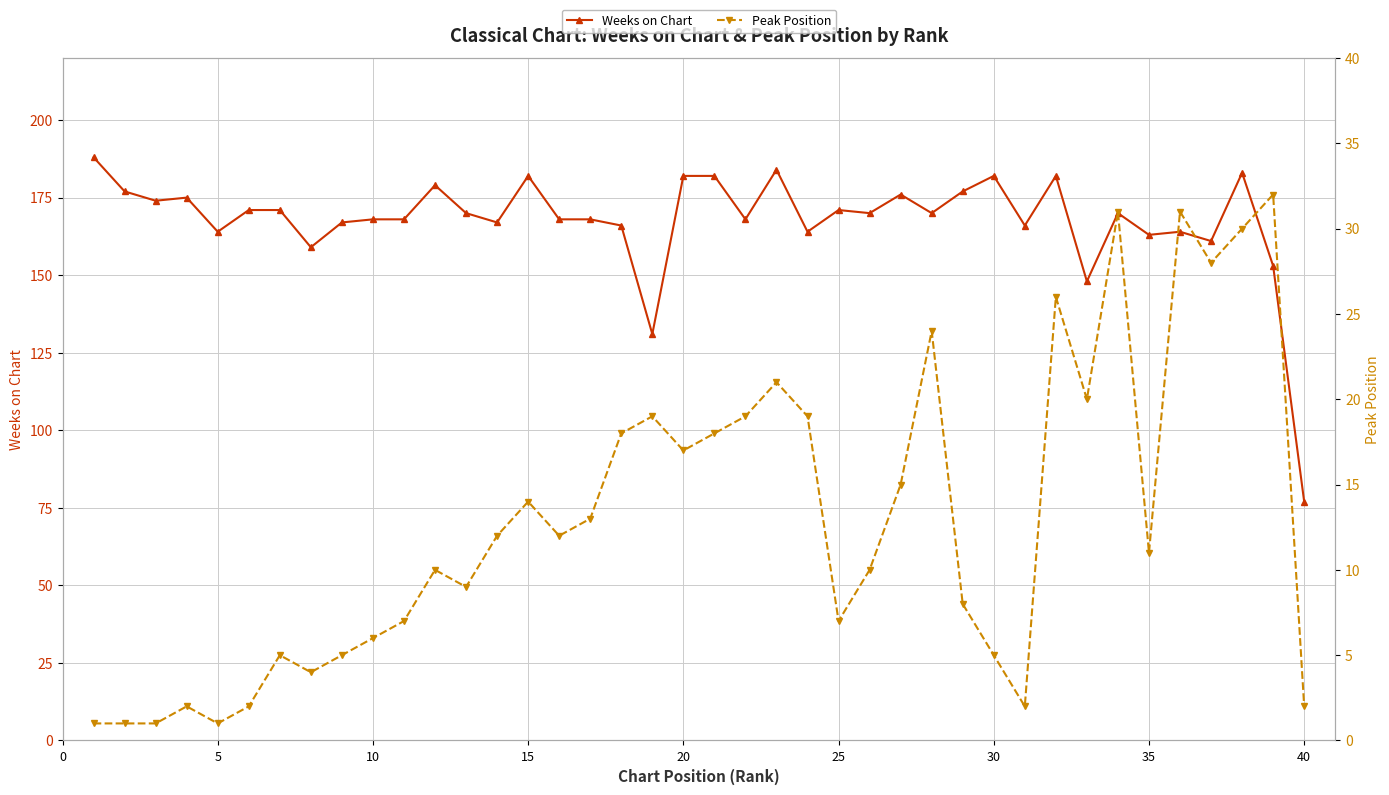

At which label does Weeks on Chart reach its minimum?

40